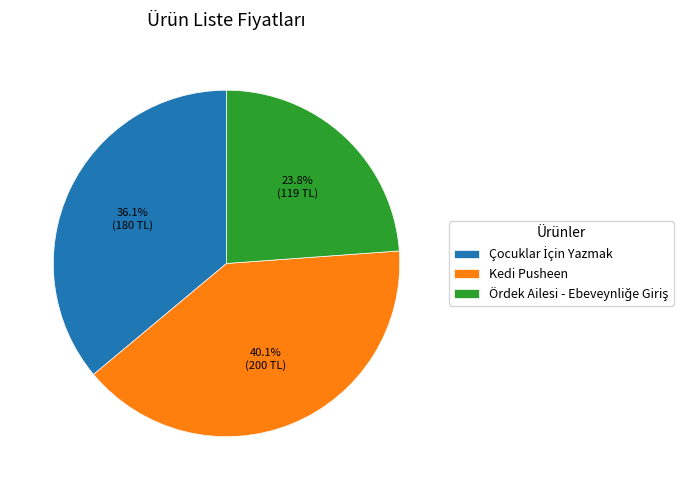

How many segments does this pie chart have?

3